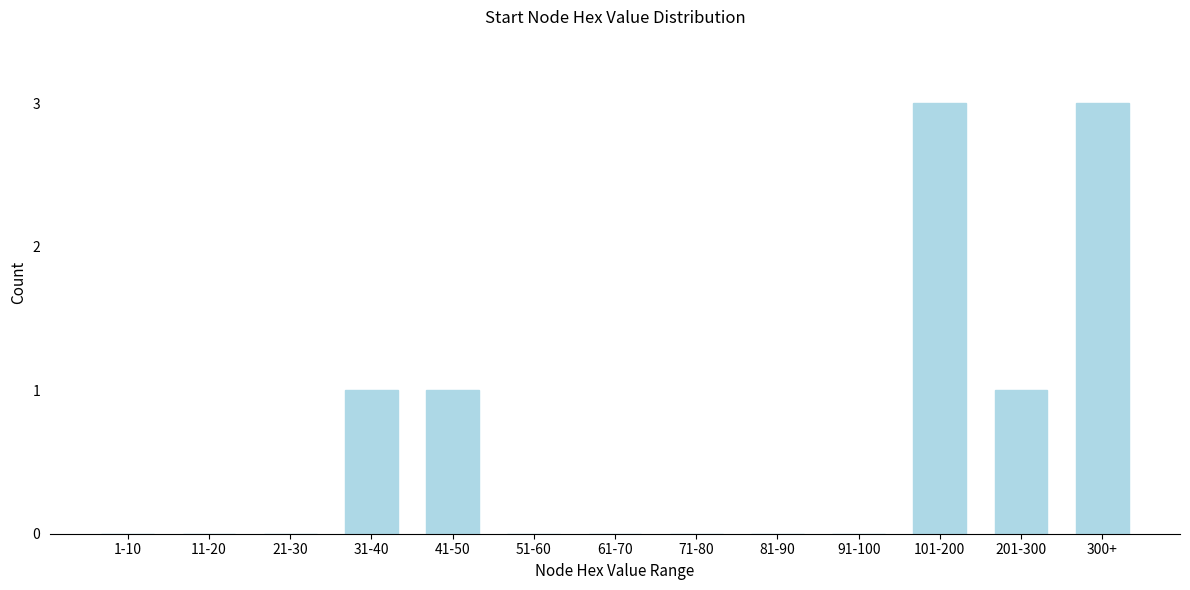

Reading right to left, transcribe all the data shown in this chart.

300+=3	201-300=1	101-200=3	91-100=0	81-90=0	71-80=0	61-70=0	51-60=0	41-50=1	31-40=1	21-30=0	11-20=0	1-10=0